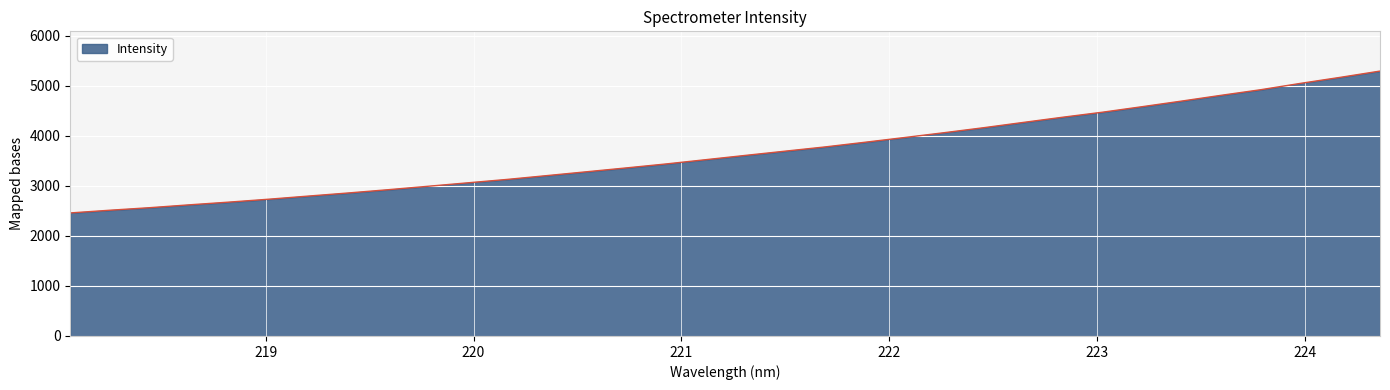

What is the minimum value shown in the chart?

2460.7